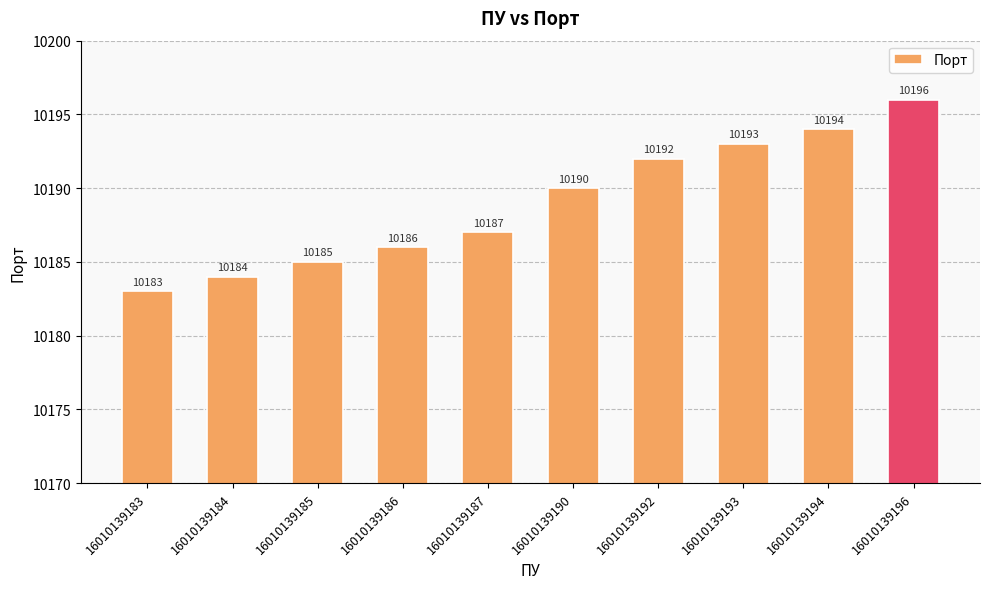

What is the average value?

10189